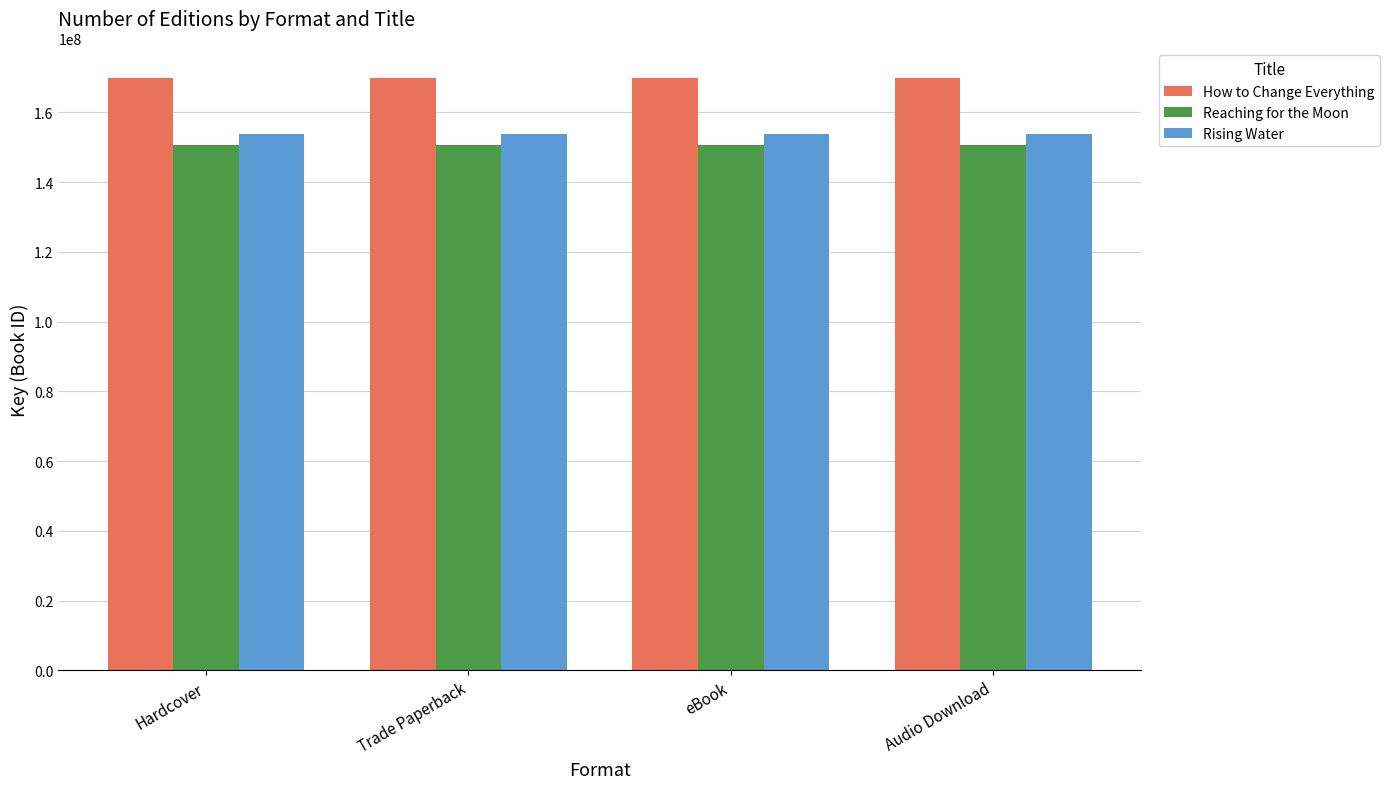

At how many categories does at least one series exceed 163910054?

4